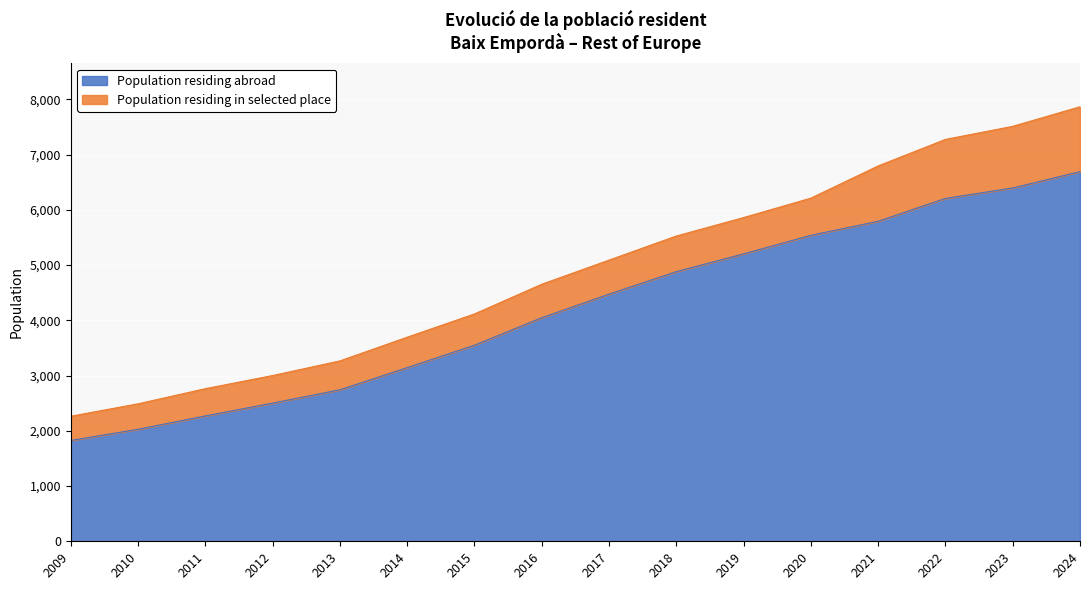

At which category does the chart reach its minimum across all series?

2009